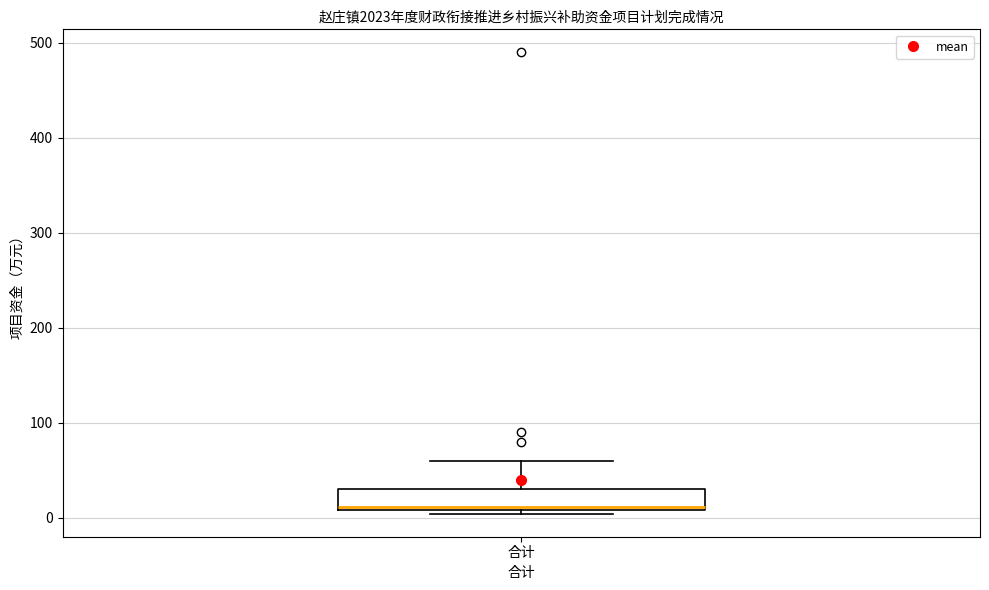

Read this box plot against the y-axis: the position of the median line, the range covered by the box, and the ends of both whiskers. The values are not printed on the chart, so give them approximately, as read against the axis.

median 10 (just above the box's lower edge), box 10 to 30, whiskers 0 to 60